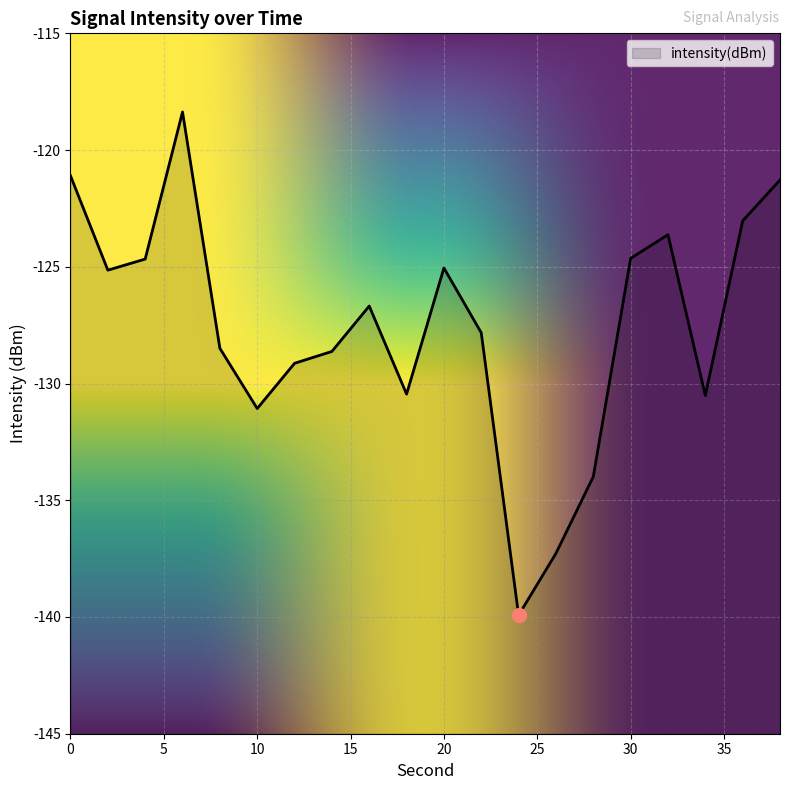

Count the number of categories in the chart.

20